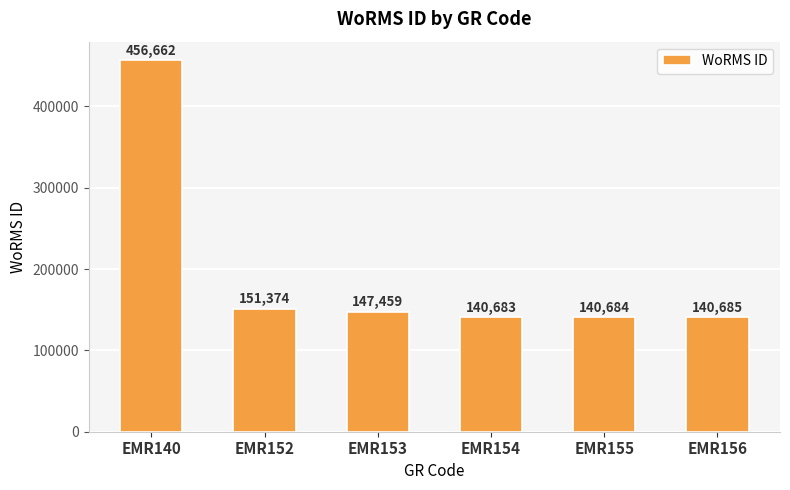

What is the sum of all values?

1177547